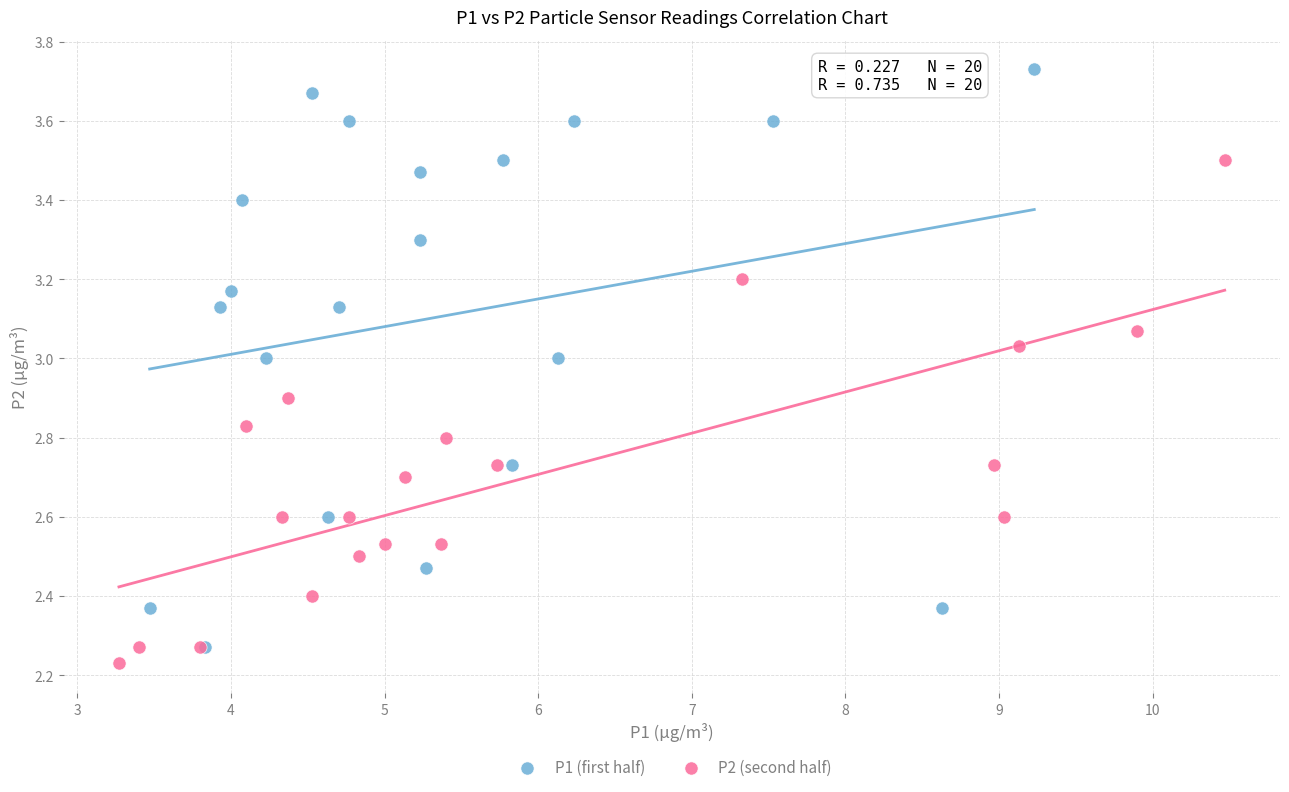

Which series reaches the minimum Y coordinate?

P2 (second half)